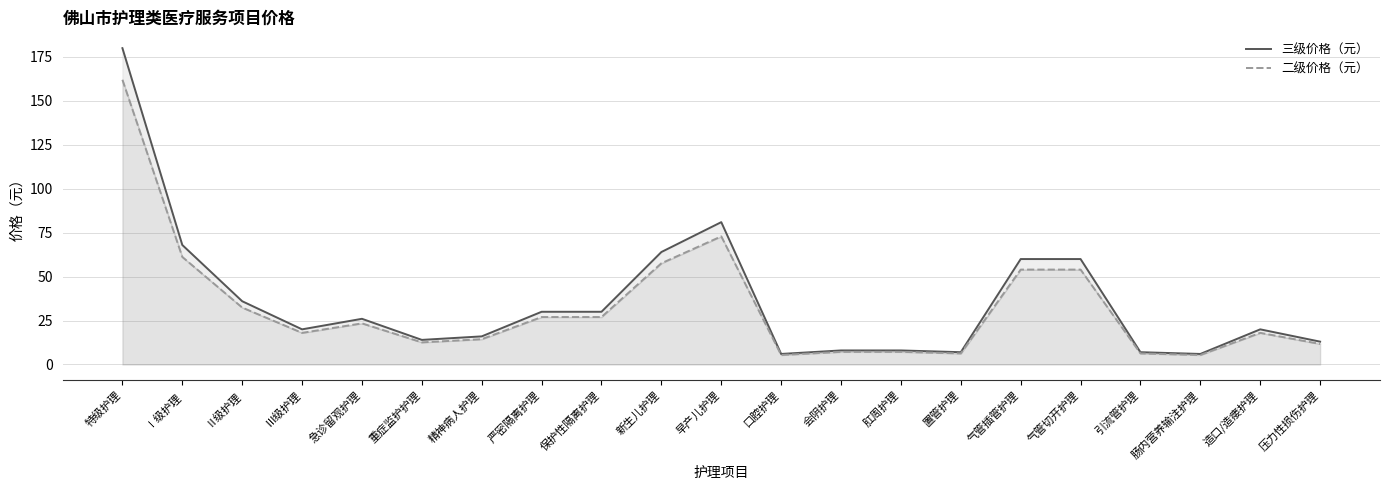

What is the value of the 三级价格（元） point at the 21st from the left?

13.0